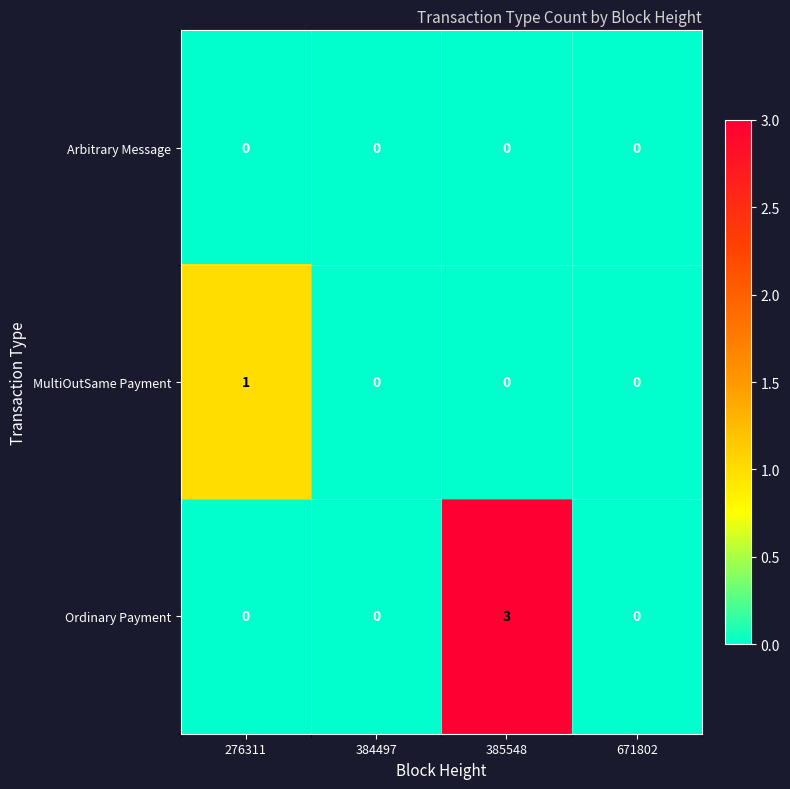

Which series changed the most between 276311 and 385548?

Ordinary Payment